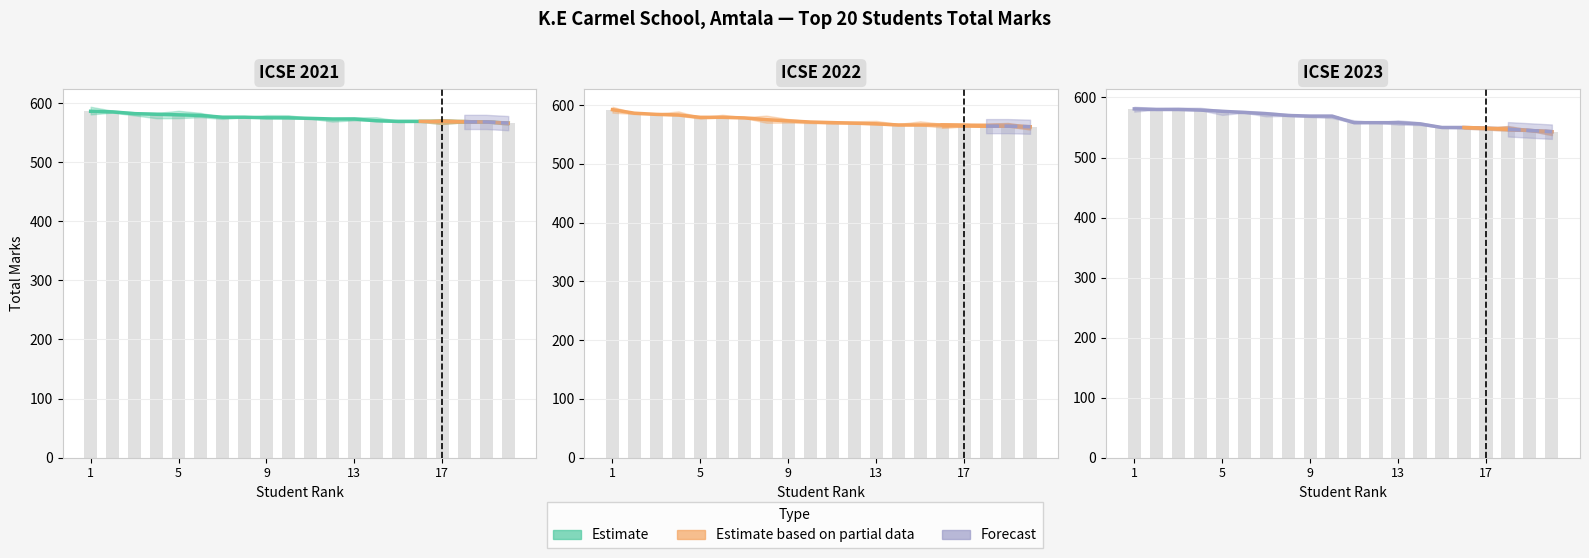

Are the bars horizontal?

No